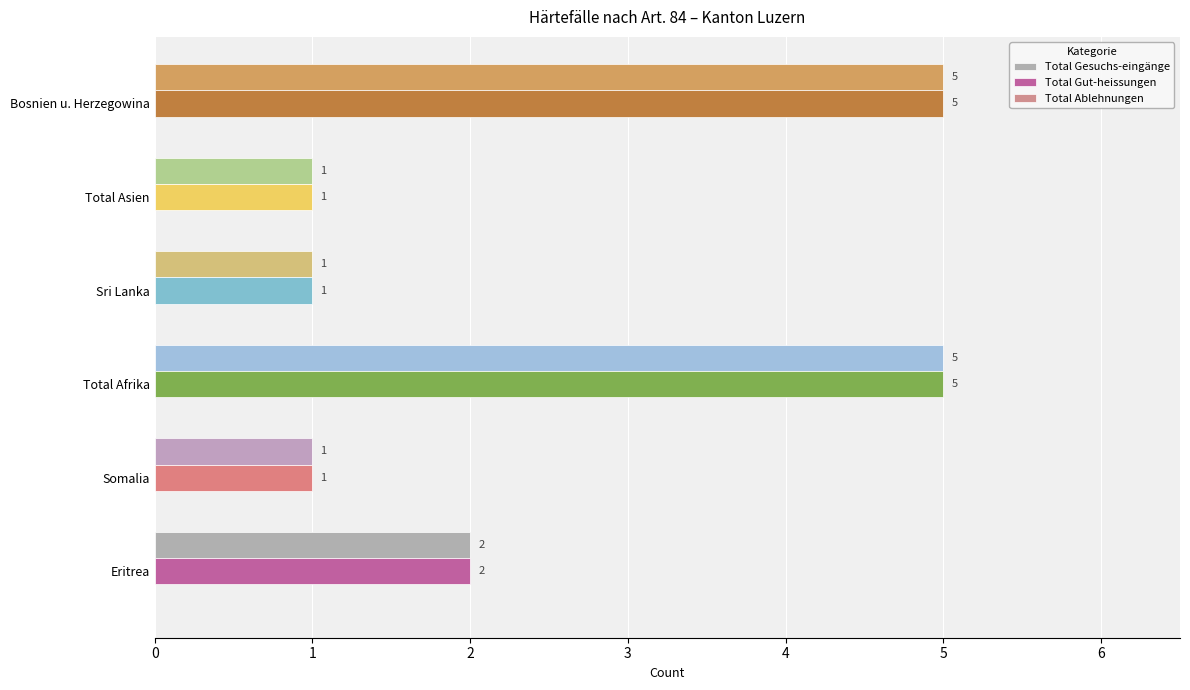

What is the maximum value shown in the chart?

5